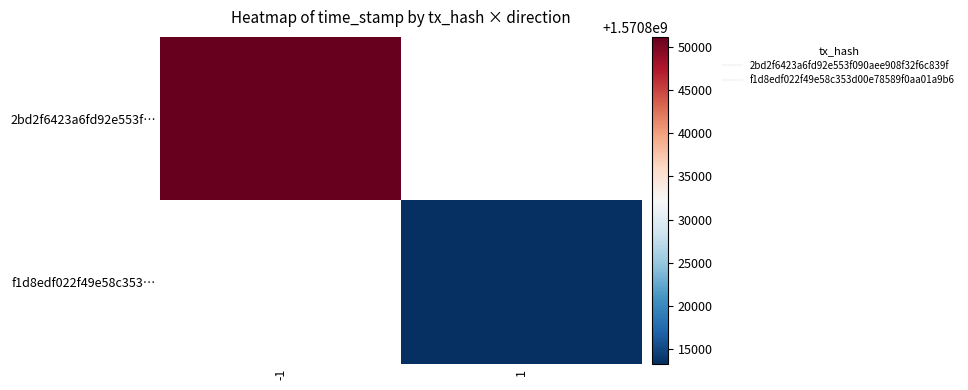

Read the f1d8edf022f49e58c353… value at 1.

1570813346.0